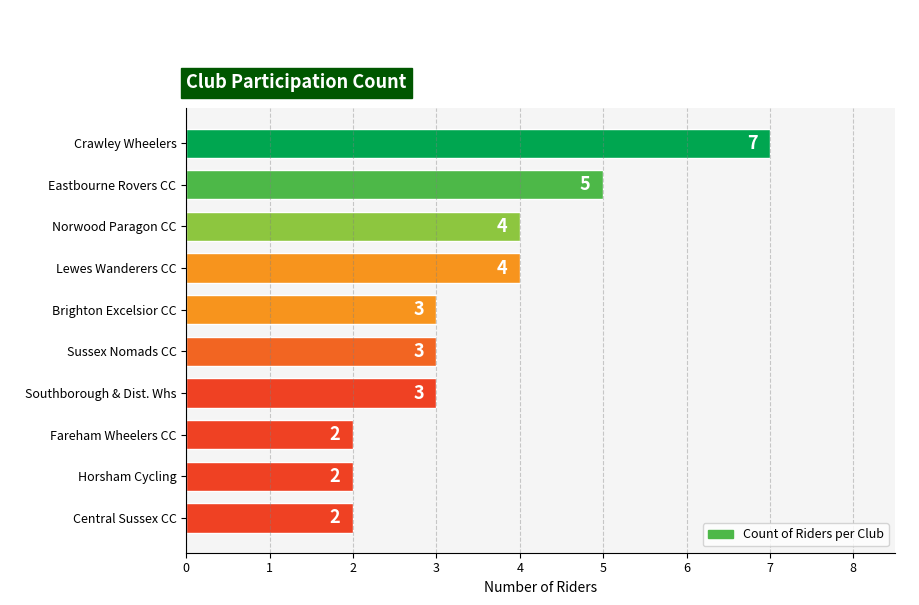

What position from the top is Horsham Cycling?

9